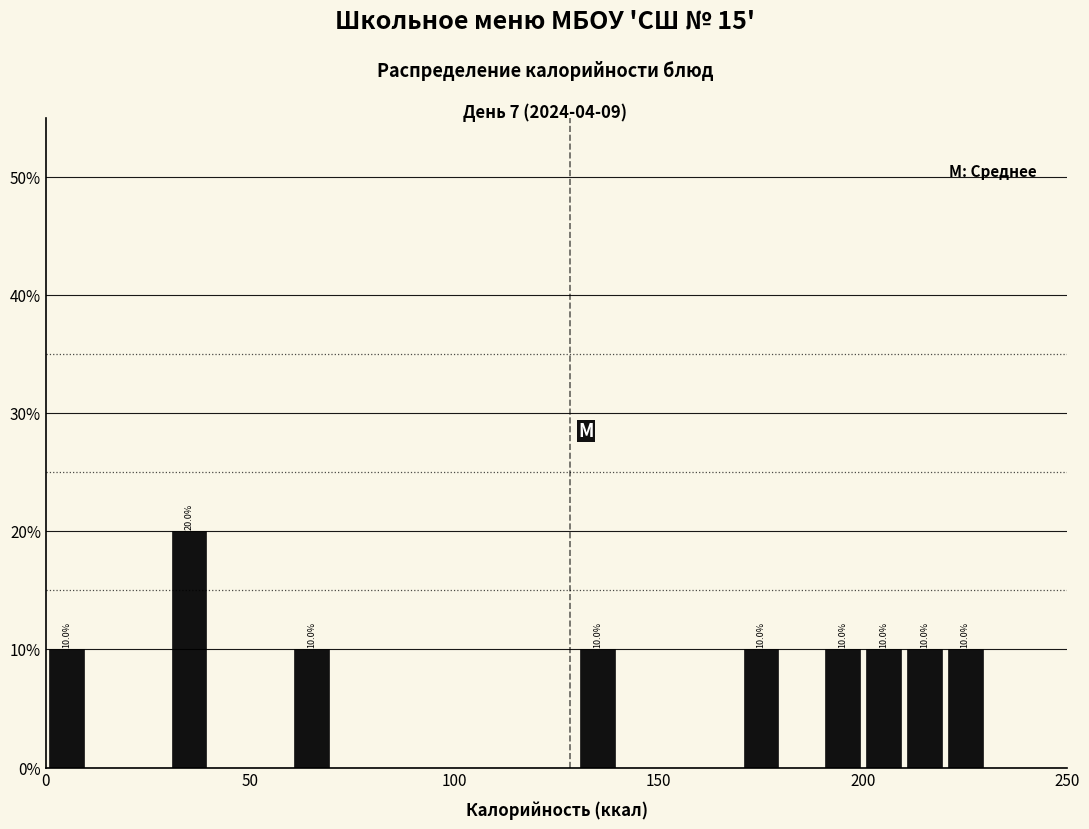

Around what value on the x-axis is the tallest bar? Give the approximate position of its centre, as read against the axis.

35